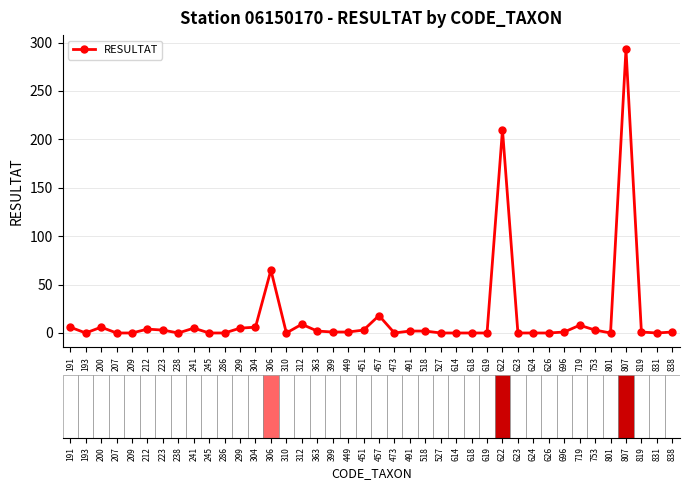

Count the number of data series in this chart.

1